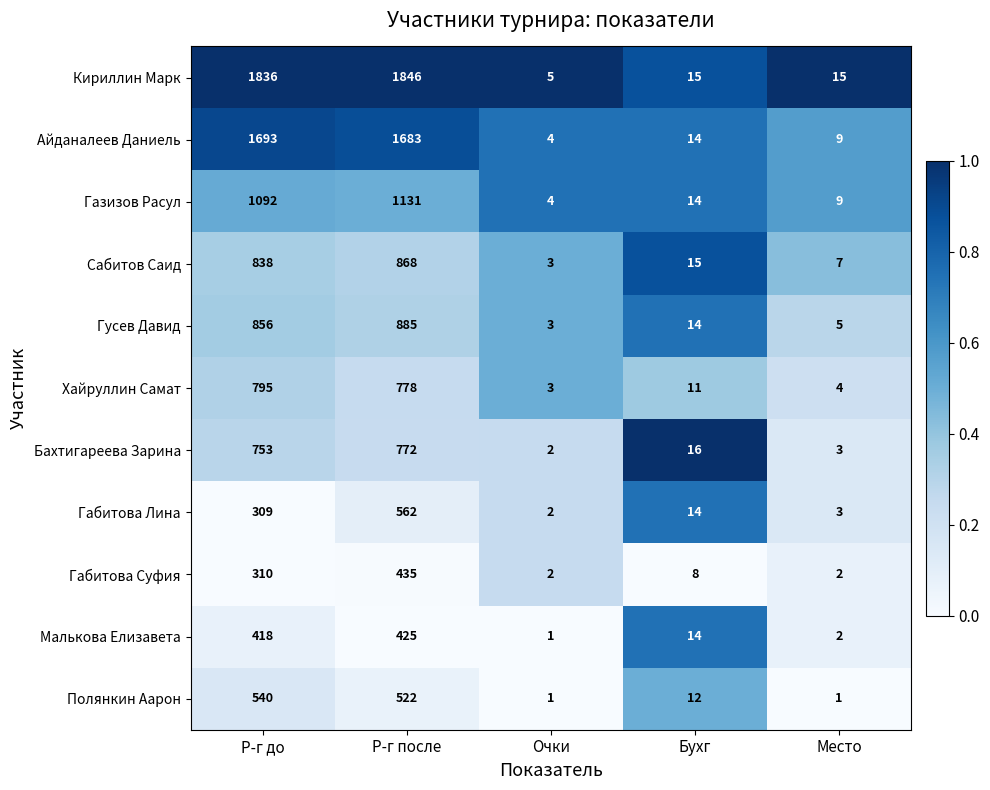

Is it true that Гусев Давид equals 885 at Р-г после?

True